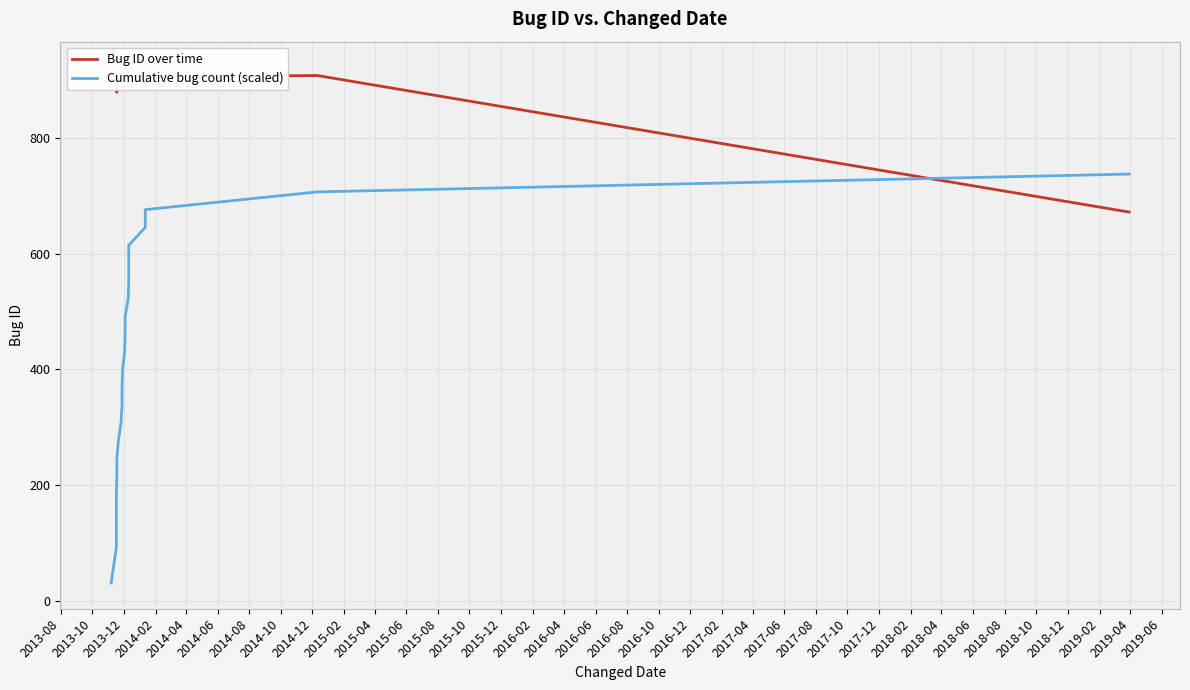

Which series has the widest spread of values?

Cumulative bug count (scaled)